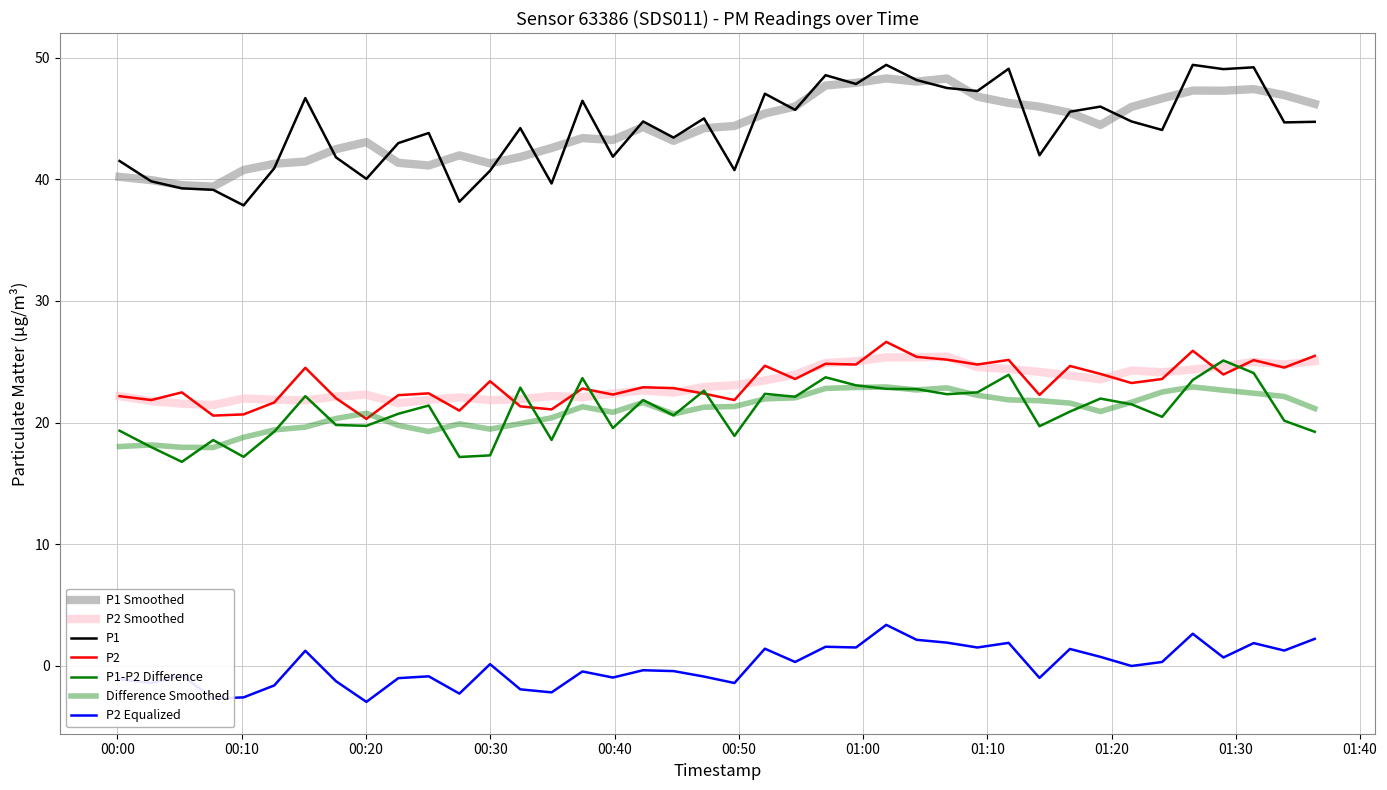

True or false: P1 and P2 intersect in this chart.

False